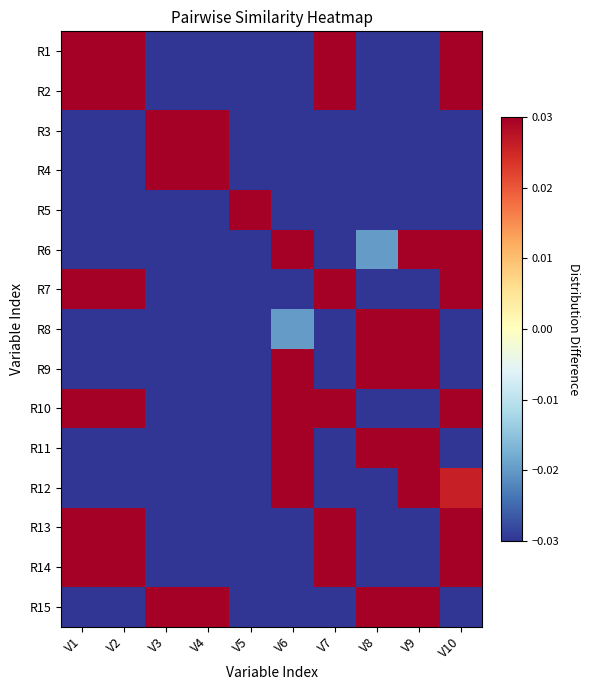

Which label corresponds to the smallest value in the chart?

V5